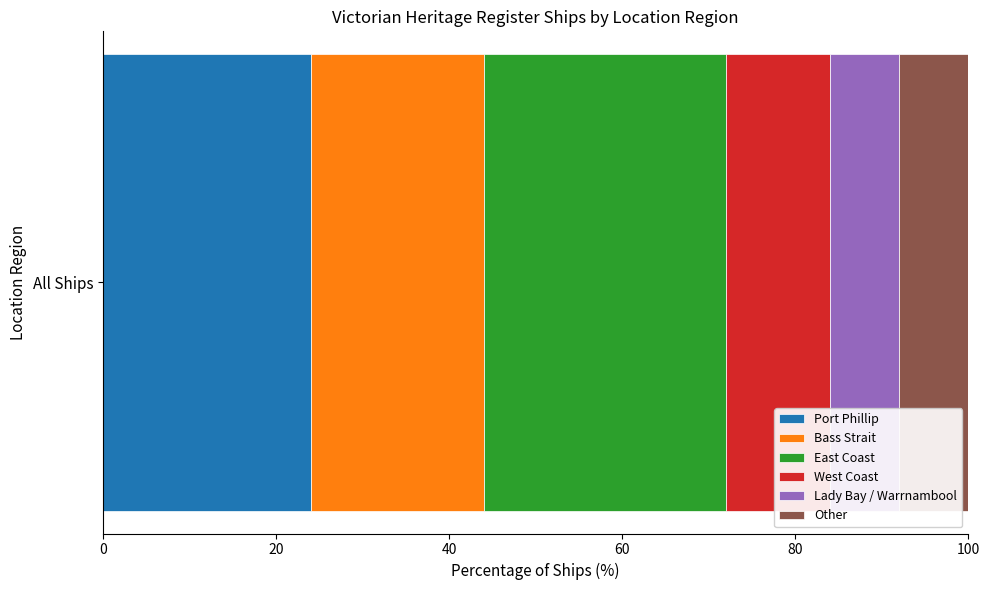

What is the highest value of the Port Phillip series?

24